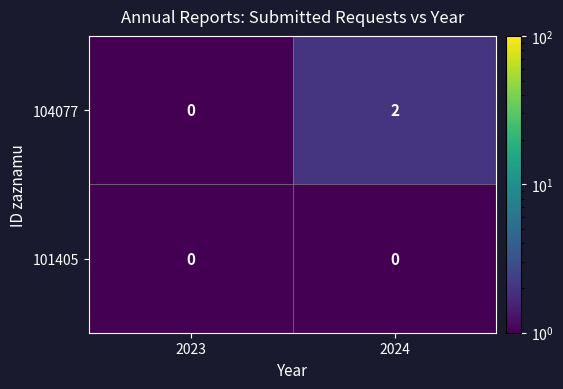

The value of 104077 at 2023 is -1. True or false?

False